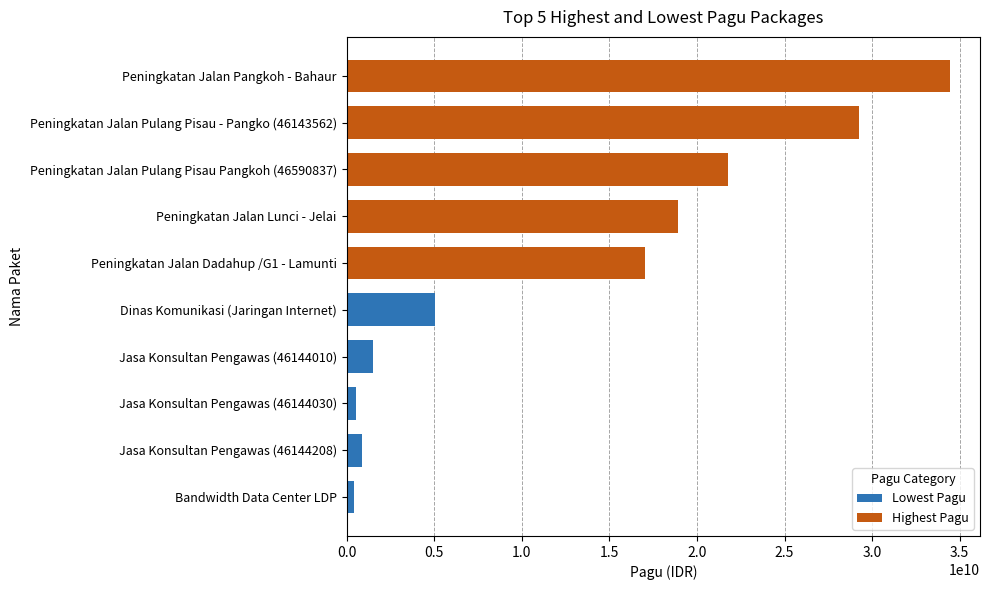

Between Dinas Komunikasi (Jaringan Internet) and Jasa Konsultan Pengawas (46144208), which is larger?

Dinas Komunikasi (Jaringan Internet)